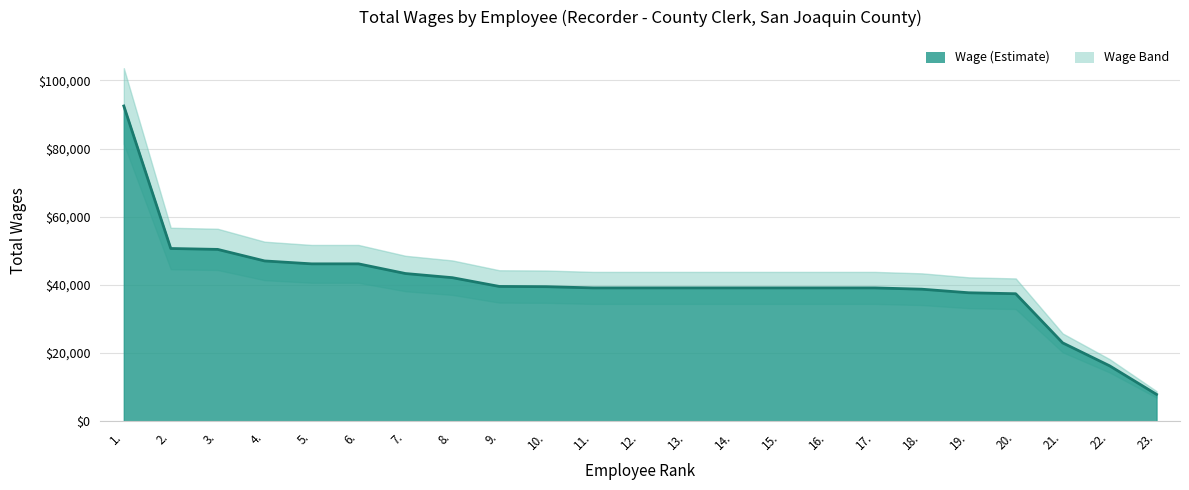

How many lines are shown in the chart?

1